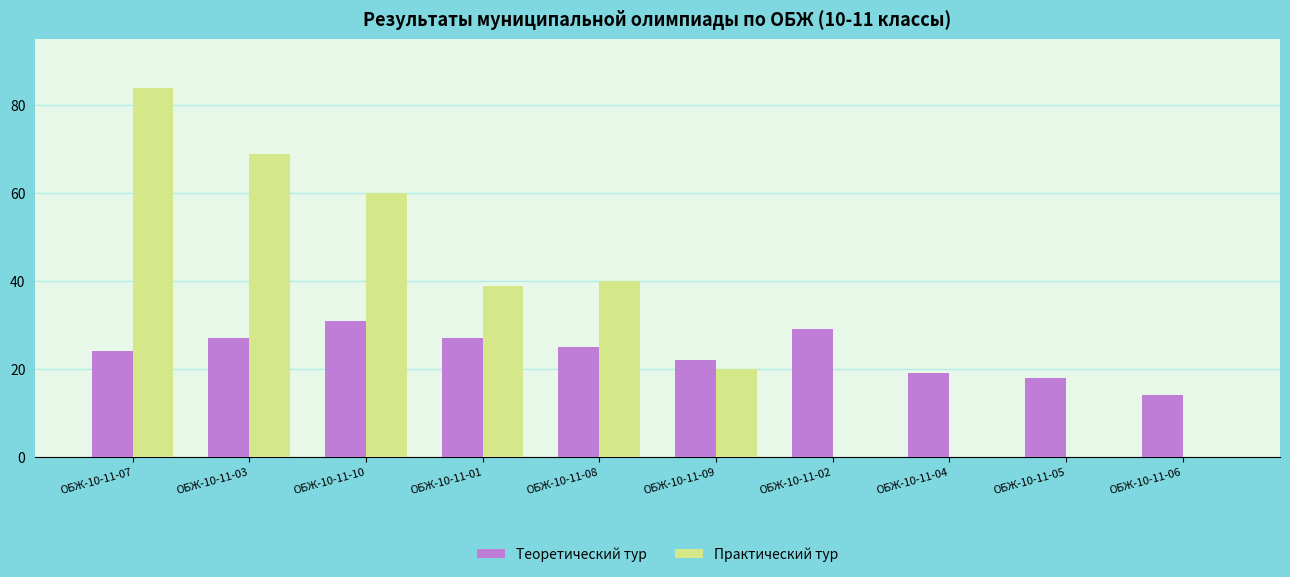

Reading left to right, what are all the values shown in this chart?

Теоретический тур: ОБЖ-10-11-07=24	ОБЖ-10-11-03=27	ОБЖ-10-11-10=31	ОБЖ-10-11-01=27	ОБЖ-10-11-08=25	ОБЖ-10-11-09=22	ОБЖ-10-11-02=29	ОБЖ-10-11-04=19	ОБЖ-10-11-05=18	ОБЖ-10-11-06=14
Практический тур: ОБЖ-10-11-07=84	ОБЖ-10-11-03=69	ОБЖ-10-11-10=60	ОБЖ-10-11-01=39	ОБЖ-10-11-08=40	ОБЖ-10-11-09=20	ОБЖ-10-11-02=0	ОБЖ-10-11-04=0	ОБЖ-10-11-05=0	ОБЖ-10-11-06=0